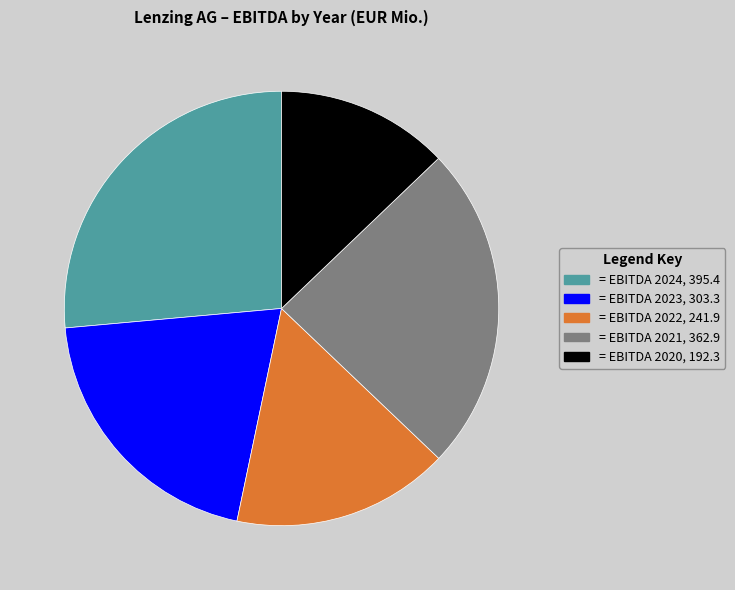

Is there any slice that represents more than half of the pie?

No